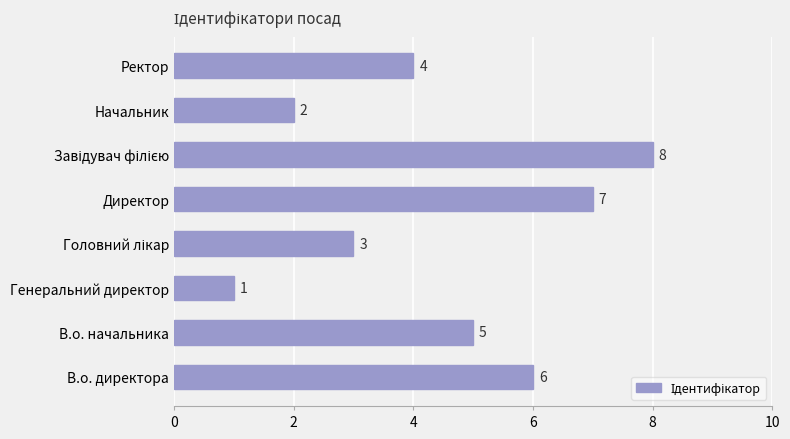

Are the bars horizontal?

Yes